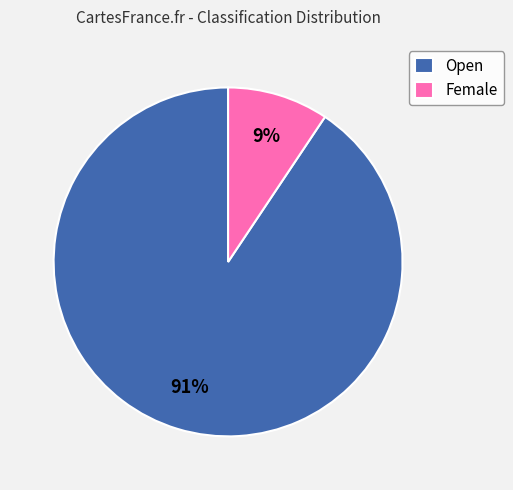

Which category has the biggest portion of the pie?

Open